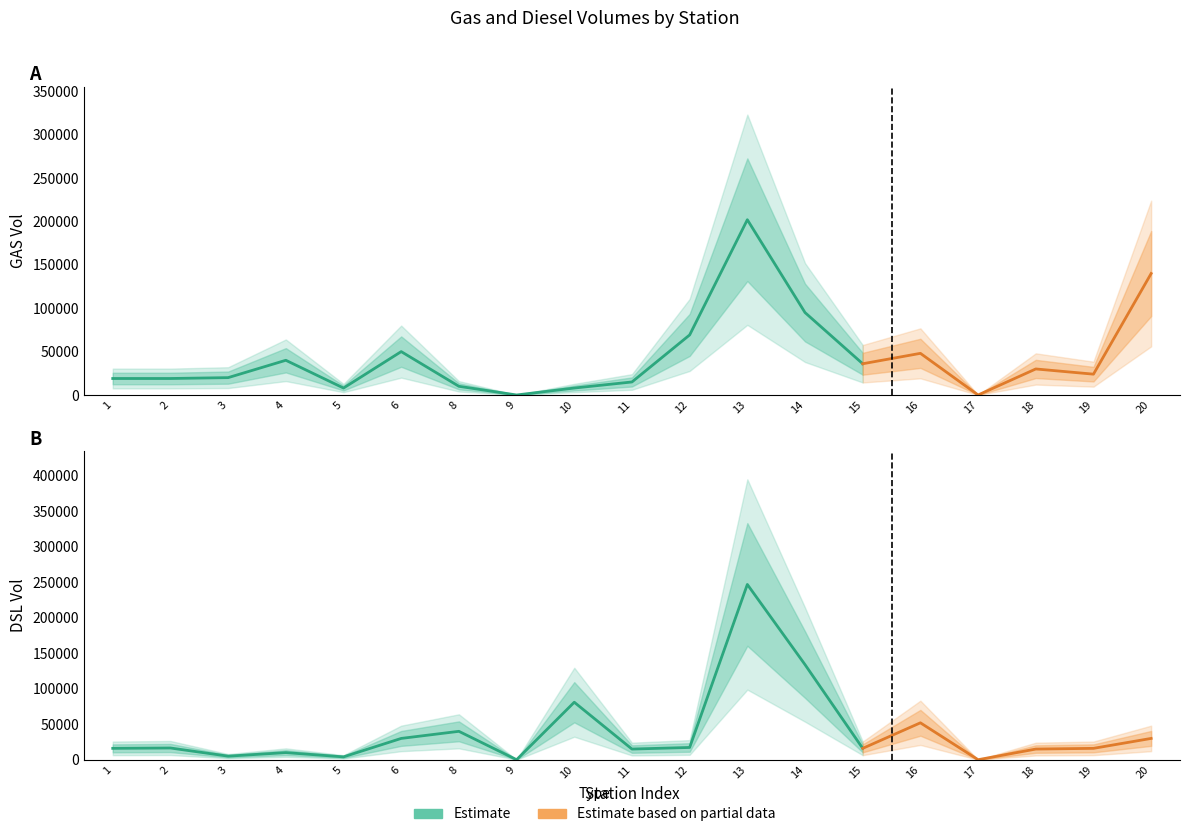

At how many categories does at least one series exceed 6563?

17